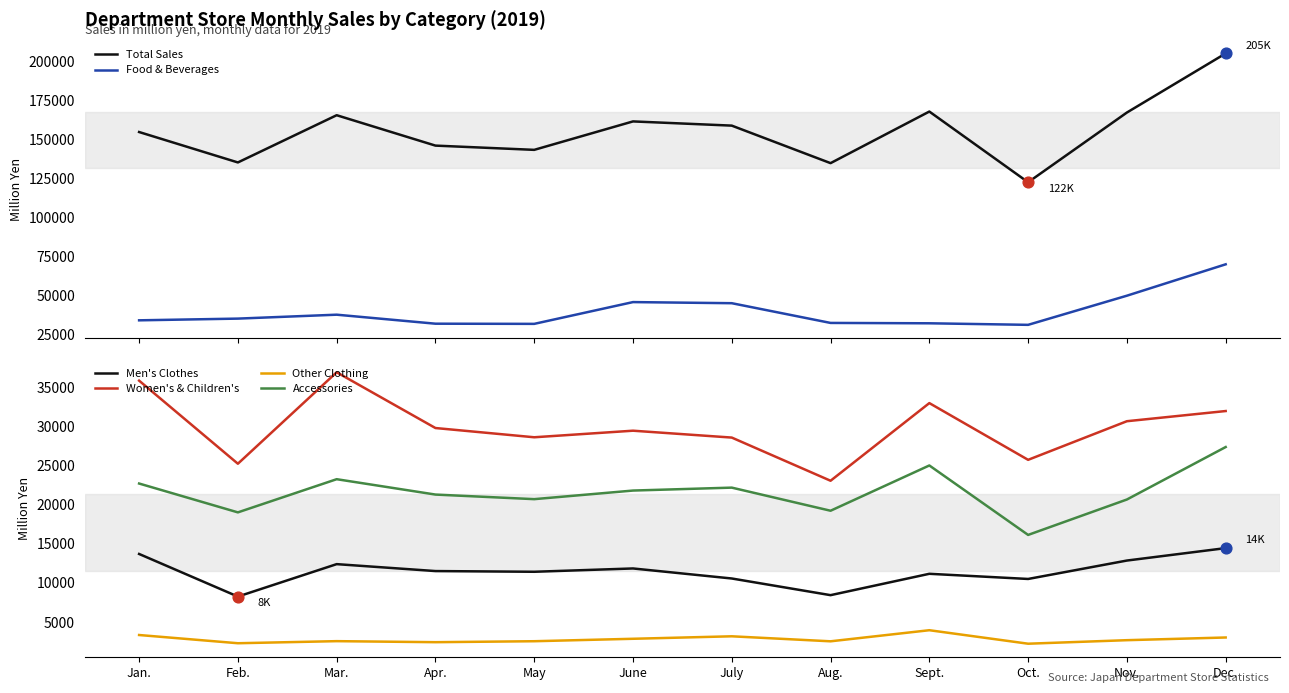

Which series contains the lowest Y value?

Other Clothing